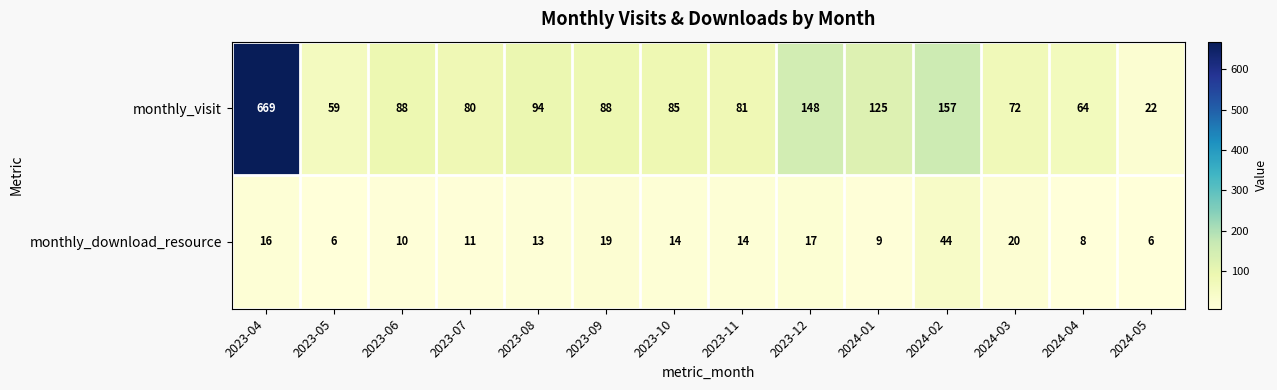

Which series has the widest spread of values?

monthly_visit